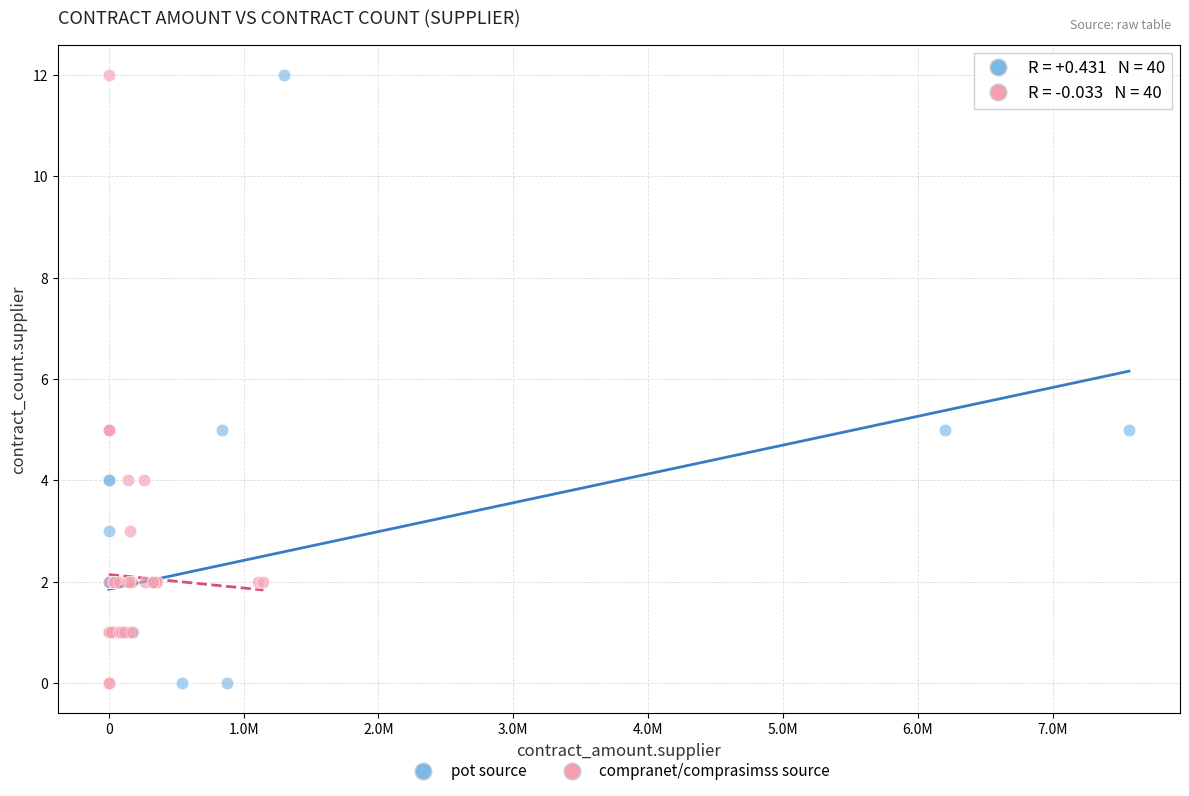

What are all the series names shown in the legend?

pot source, compranet/comprasimss source